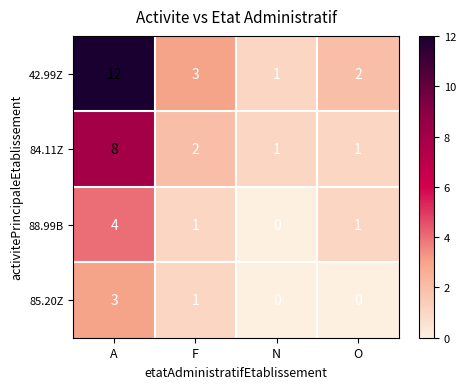

Count the 88.99B values in the range 1 to 4.

3